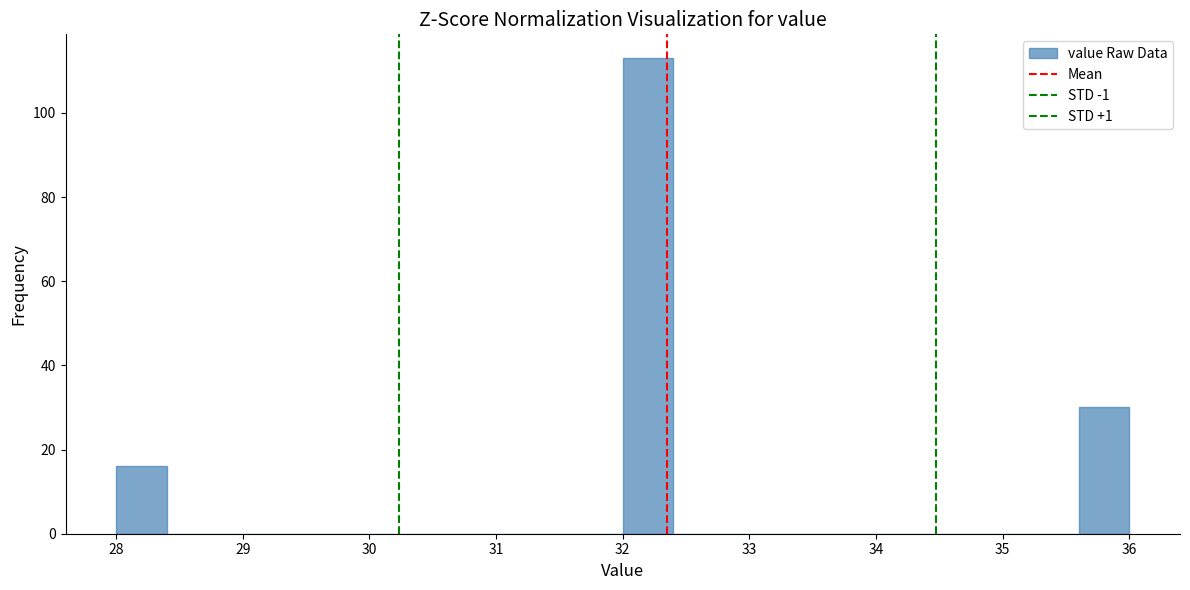

Reading left to right, transcribe this chart: for each bar, give the range it covers on the x-axis and its height. The values are not printed on the chart, so give them approximately, as read against the axis.

28.0 to 28.4: 16
28.4 to 28.8: 0
28.8 to 29.2: 0
29.2 to 29.6: 0
29.6 to 30.0: 0
30.0 to 30.4: 0
30.4 to 30.8: 0
30.8 to 31.2: 0
31.2 to 31.6: 0
31.6 to 32.0: 0
32.0 to 32.4: 114
32.4 to 32.8: 0
32.8 to 33.2: 0
33.2 to 33.6: 0
33.6 to 34.0: 0
34.0 to 34.4: 0
34.4 to 34.8: 0
34.8 to 35.2: 0
35.2 to 35.6: 0
35.6 to 36.0: 30